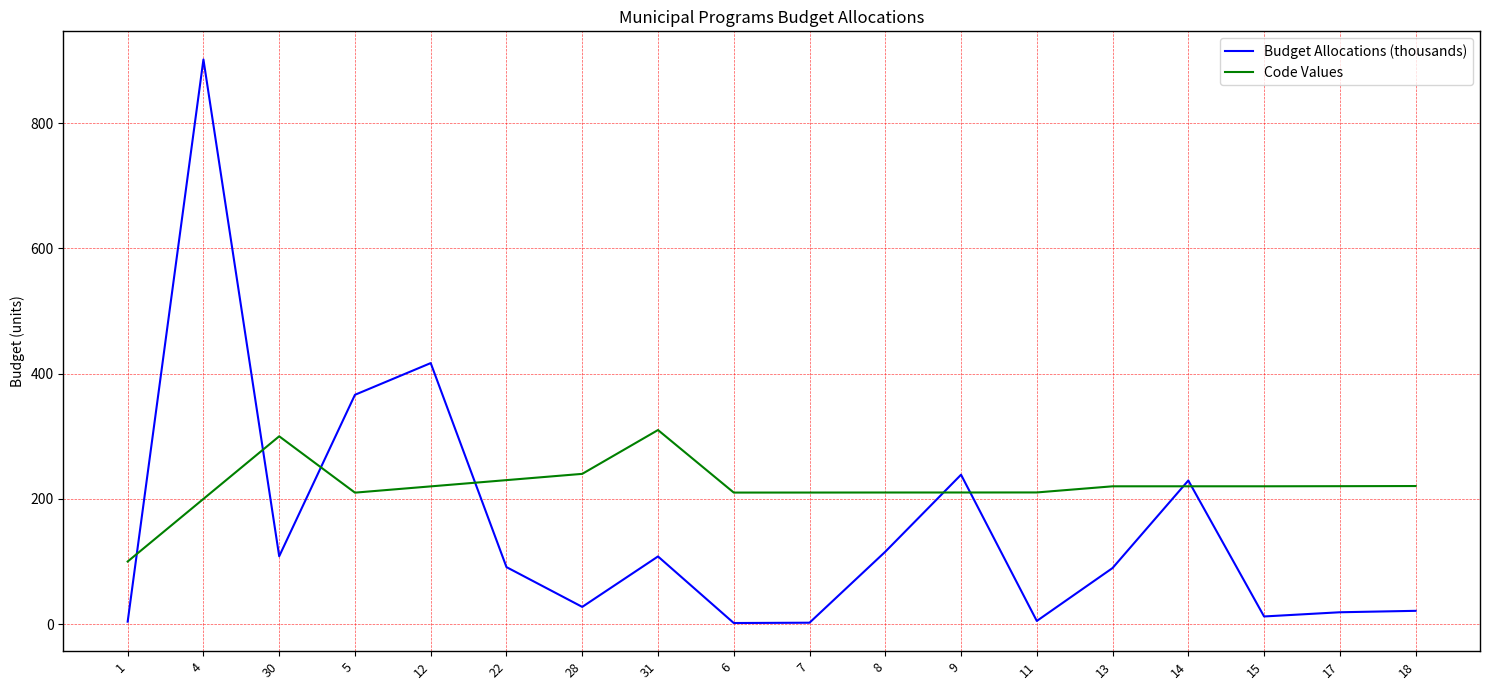

True or false: Budget Allocations (thousands) has a value of 229.4 at 14.

True